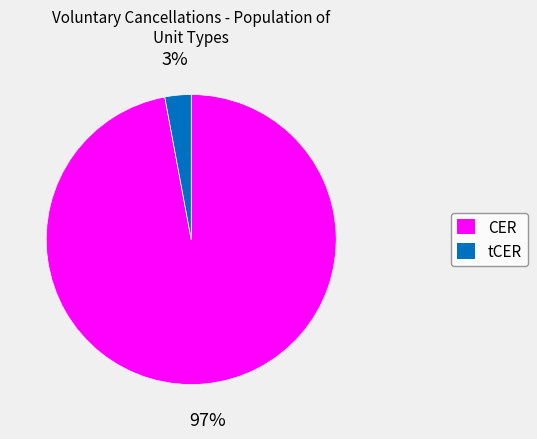

What percentage is the tCER slice, to the nearest percent?

3%